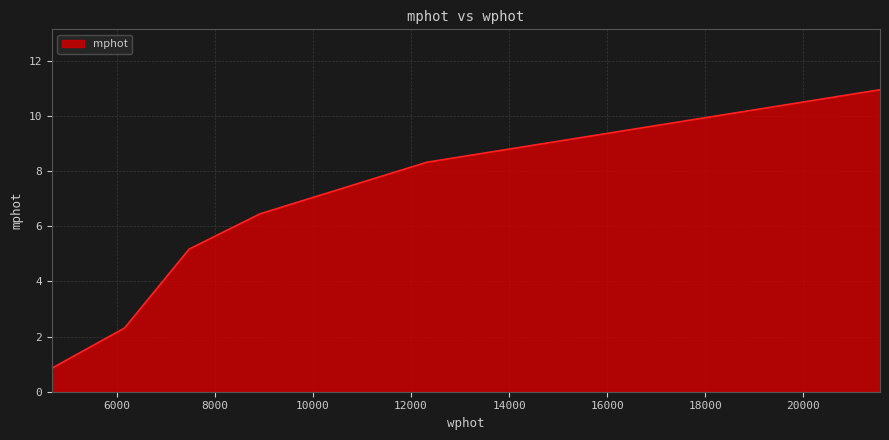

What is the difference between the maximum and second lowest values?

8.6